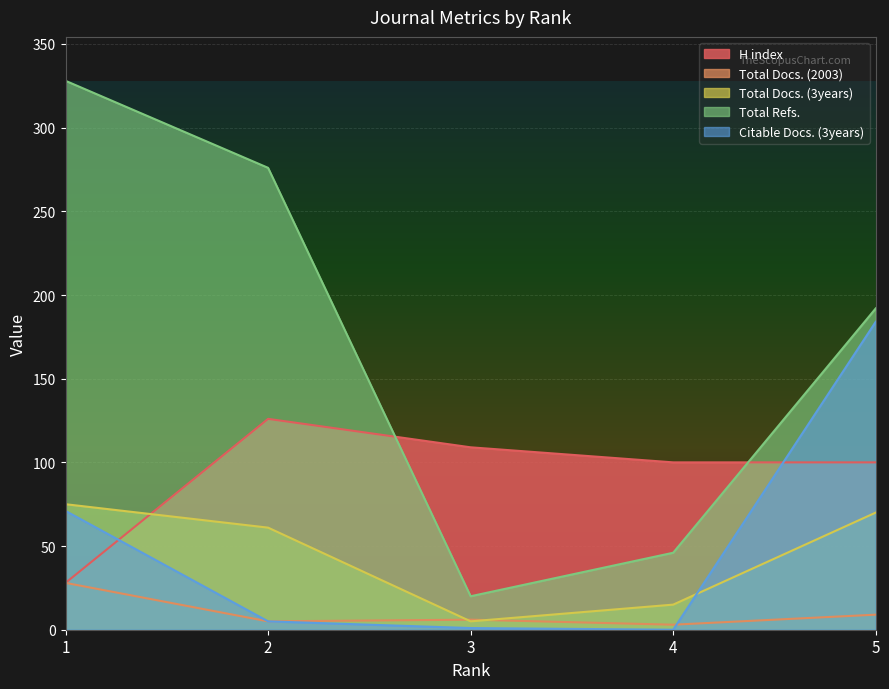

At which category does Total Docs. (2003) reach its first local peak?

3